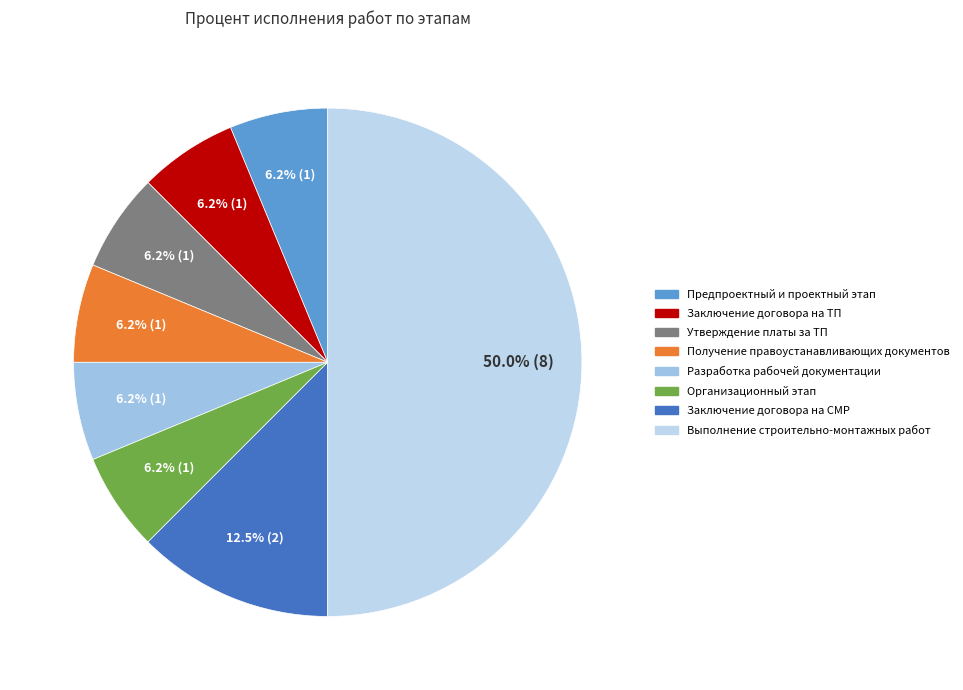

Combined, what portion of the pie is Организационный этап and Получение правоустанавливающих документов?

12.5%